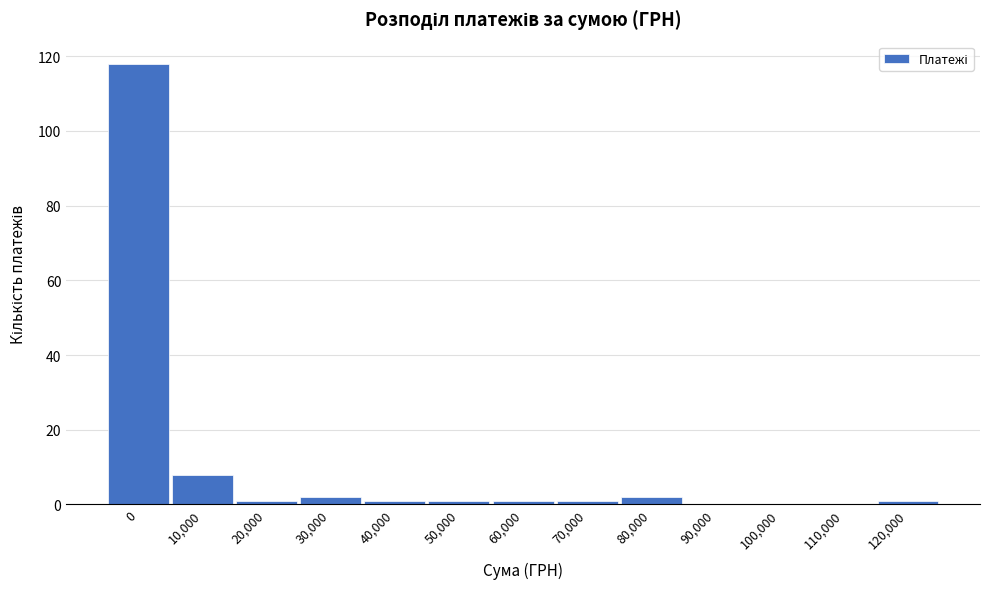

Reading left to right, what are all the values shown in this chart?

0=118	10,000=8	20,000=1	30,000=2	40,000=1	50,000=1	60,000=1	70,000=1	80,000=2	90,000=0	100,000=0	110,000=0	120,000=1